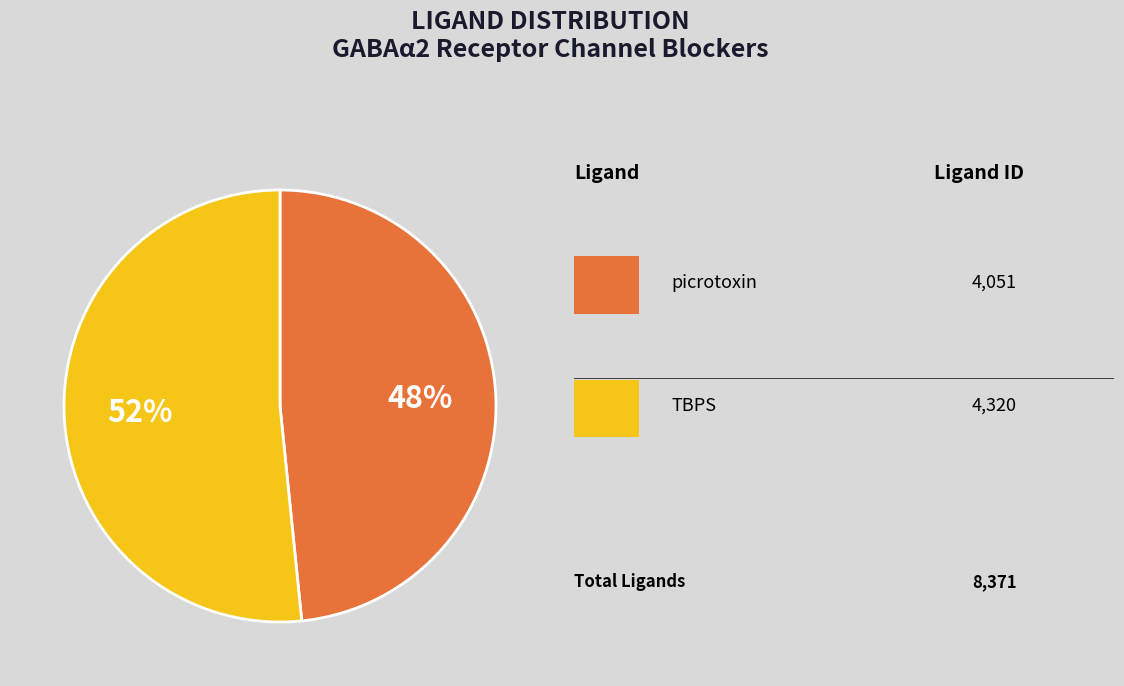

Is there a majority slice in this chart?

Yes